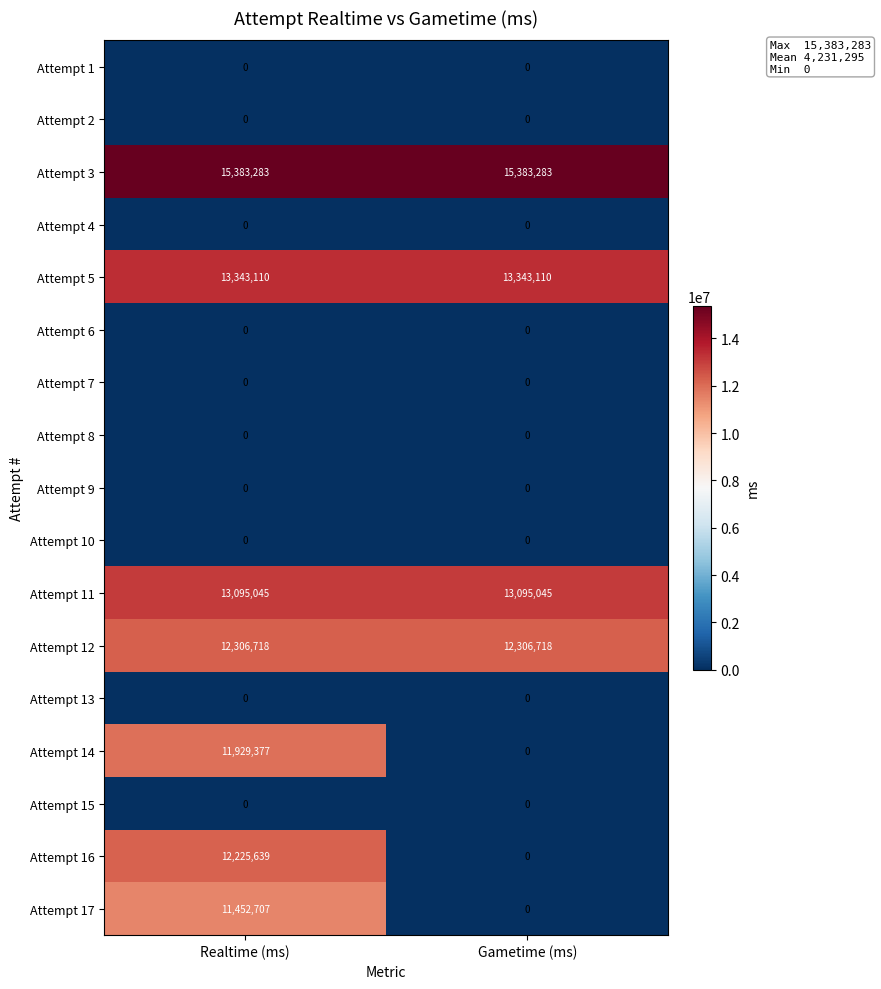

What is the total value across all series at Gametime (ms)?

54128156